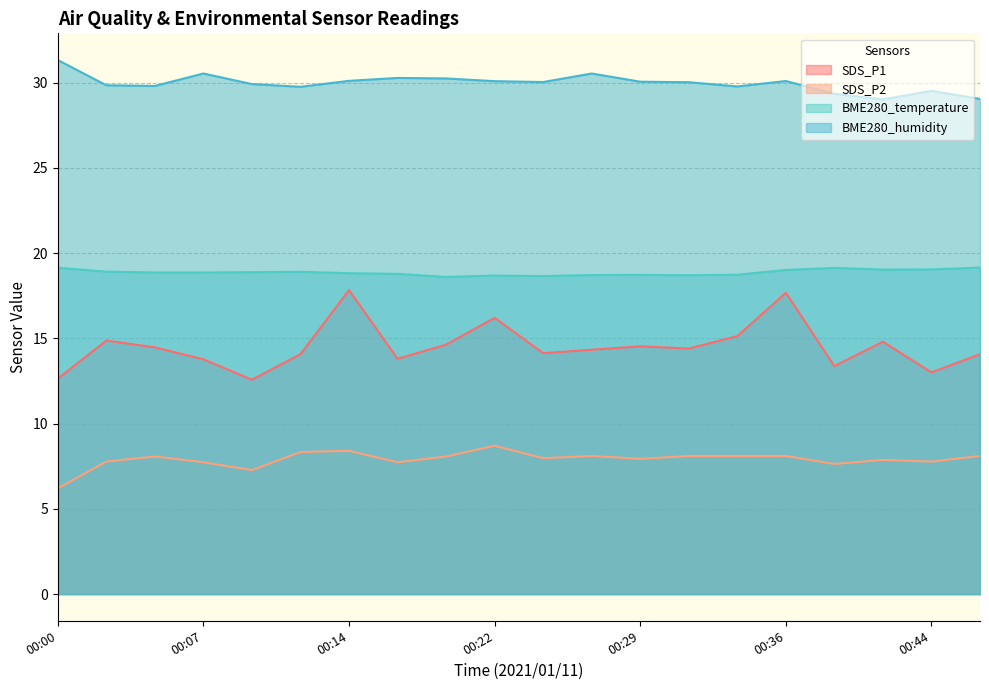

What is the value of the BME280_temperature point at the 9th from the left?

18.6